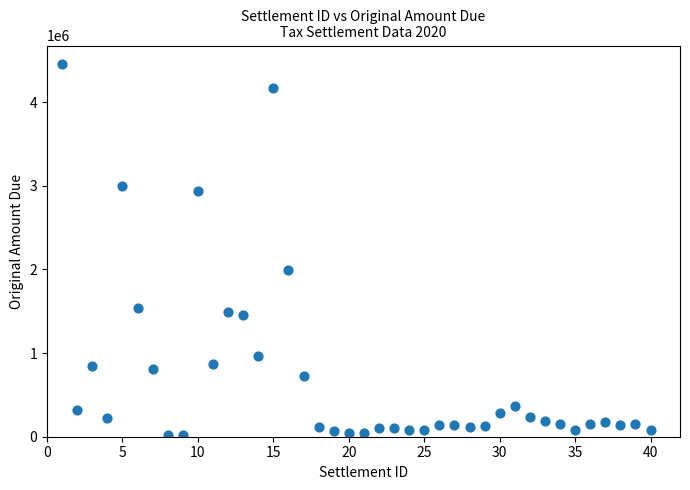

What is the range of X values (max minus min)?

39.0